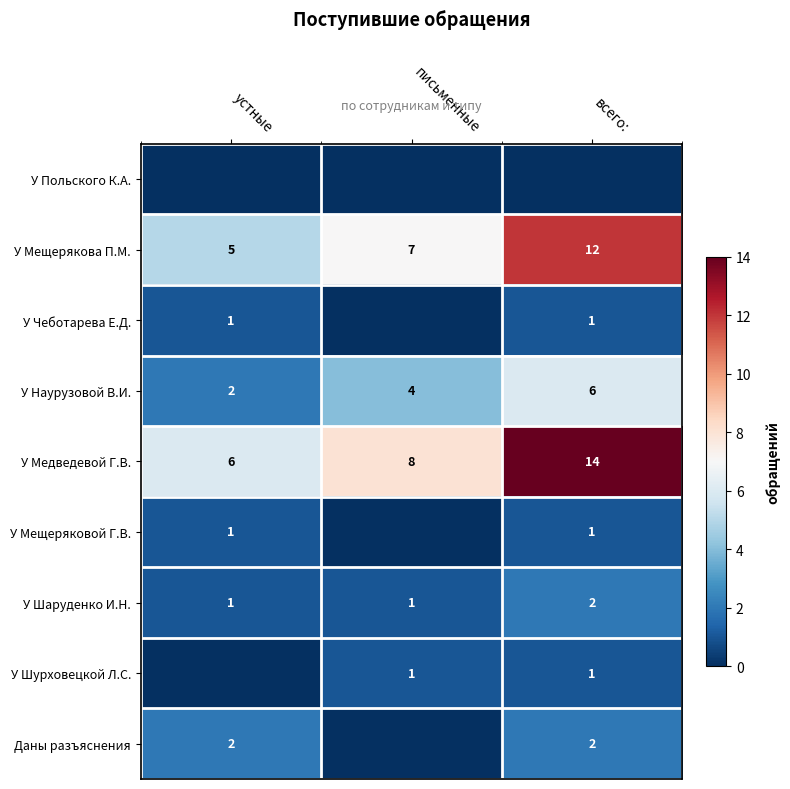

What is the spread (max minus min) of values at письменные?

8